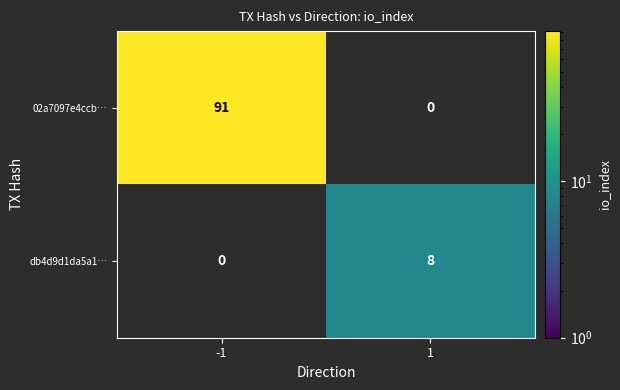

At how many categories does at least one series exceed 33?

1